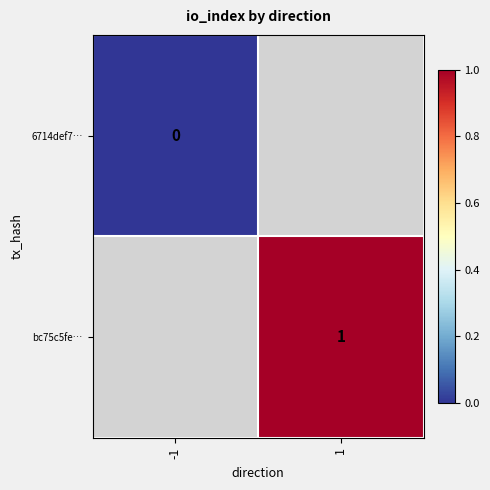

At which category does the chart reach its minimum across all series?

-1